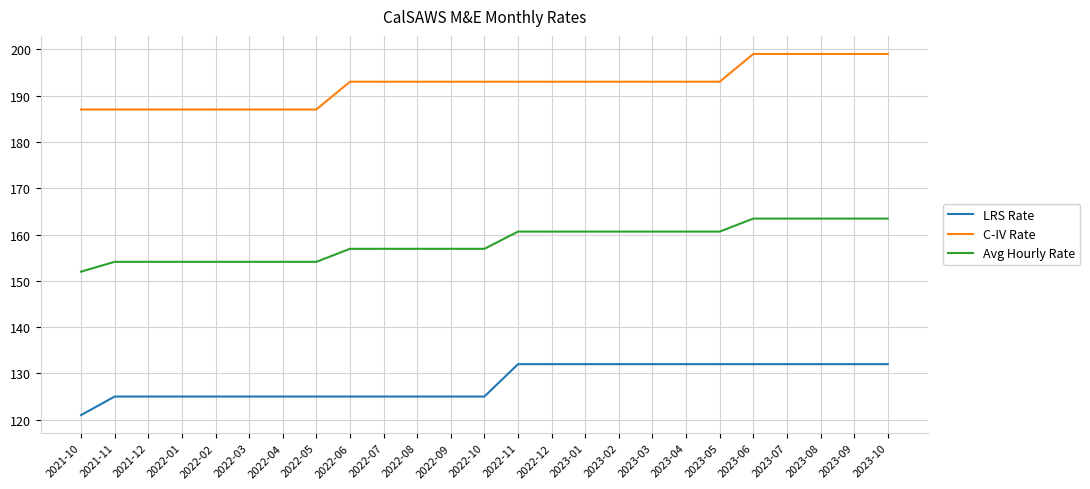

The value of Avg Hourly Rate at 2022-09 is 104.0. True or false?

False